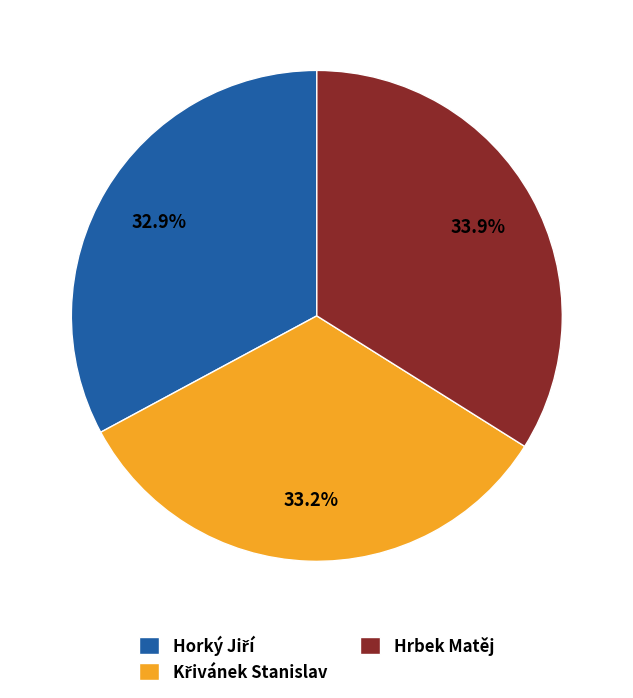

Does any single category account for the majority?

No